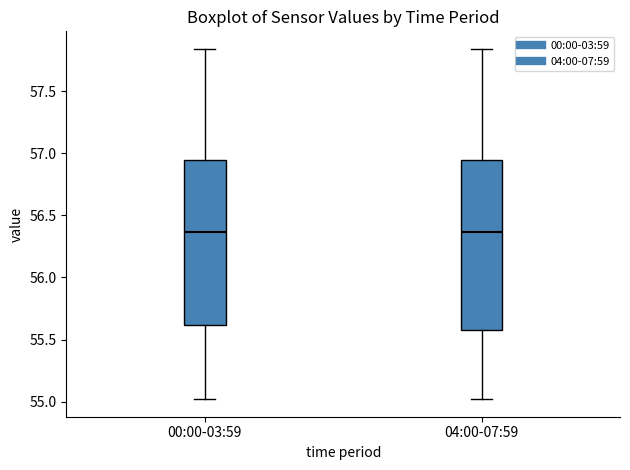

Reading left to right, transcribe this box plot: for each box, give where its median line is, the range the box spans, and where its two whiskers end, as read against the y-axis. The values are not printed on the chart, so give them approximately, as read against the axis.

00:00-03:59: median 56.35, box 55.60 to 56.95, whiskers 55.00 to 57.85
04:00-07:59: median 56.35, box 55.60 to 56.95, whiskers 55.00 to 57.85